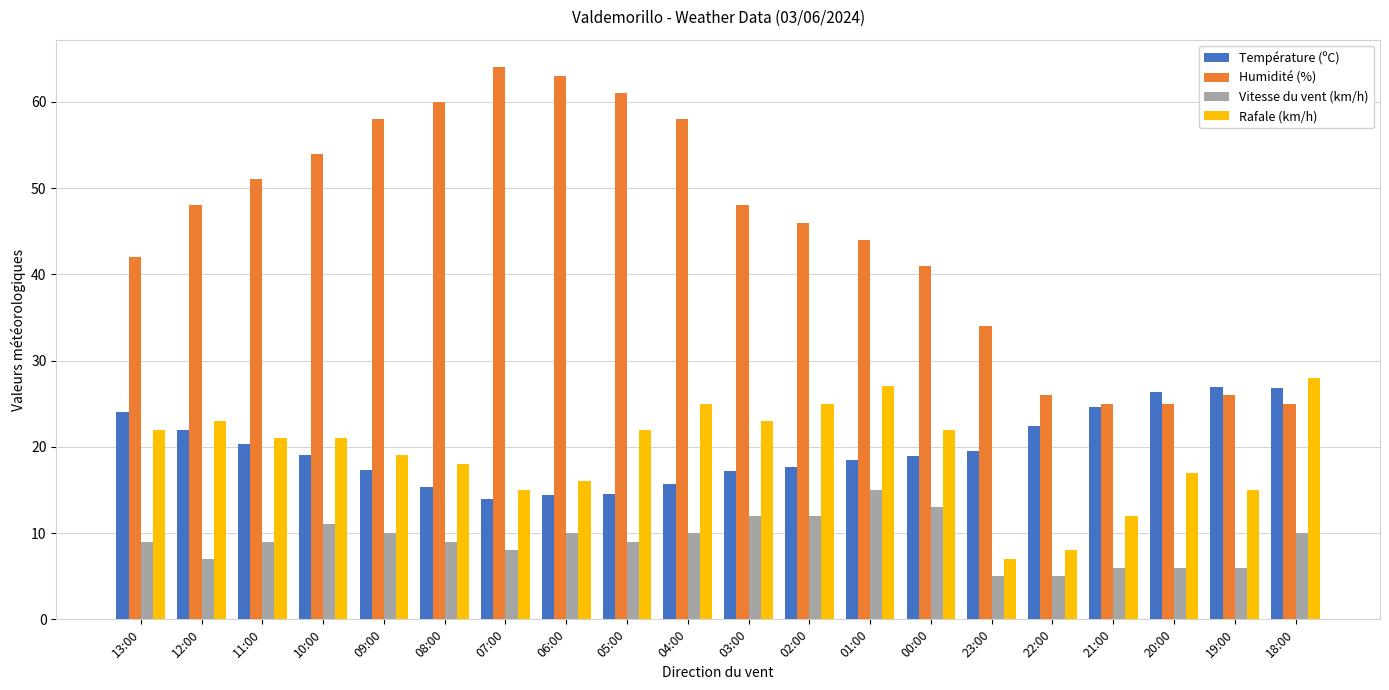

Is the value of Humidité (%) at 22:00 greater than the value of Vitesse du vent (km/h) at 09:00?

Yes